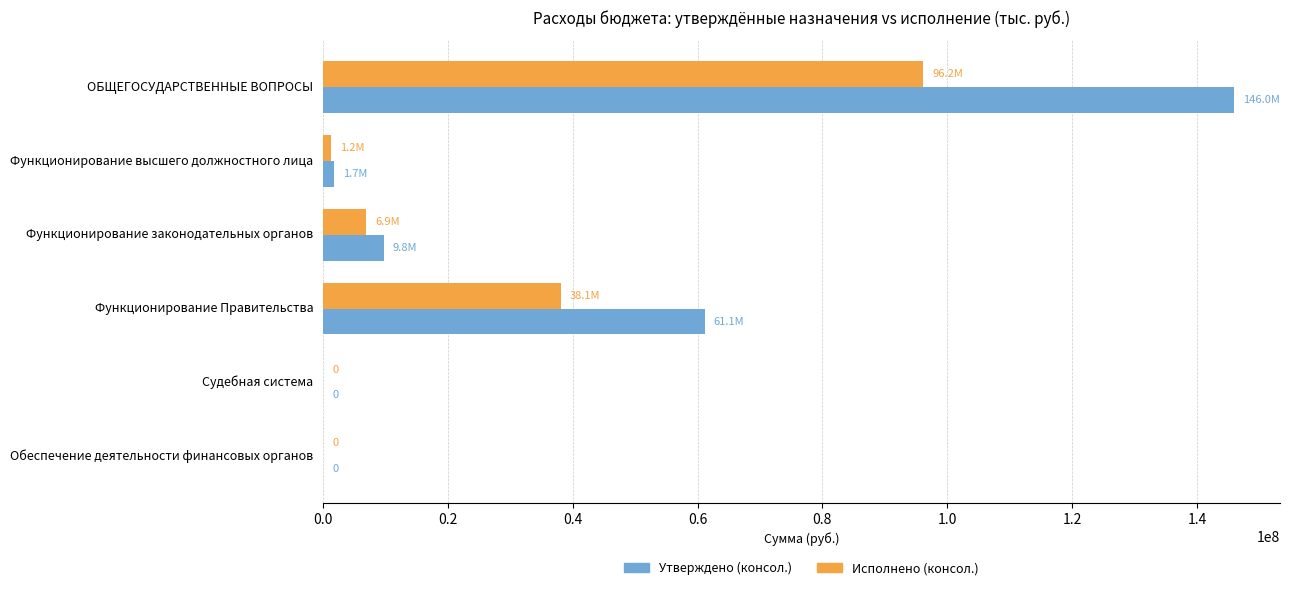

Between Функционирование высшего должностного лица and Функционирование законодательных органов, which series saw the biggest shift?

Утверждено (консол.)